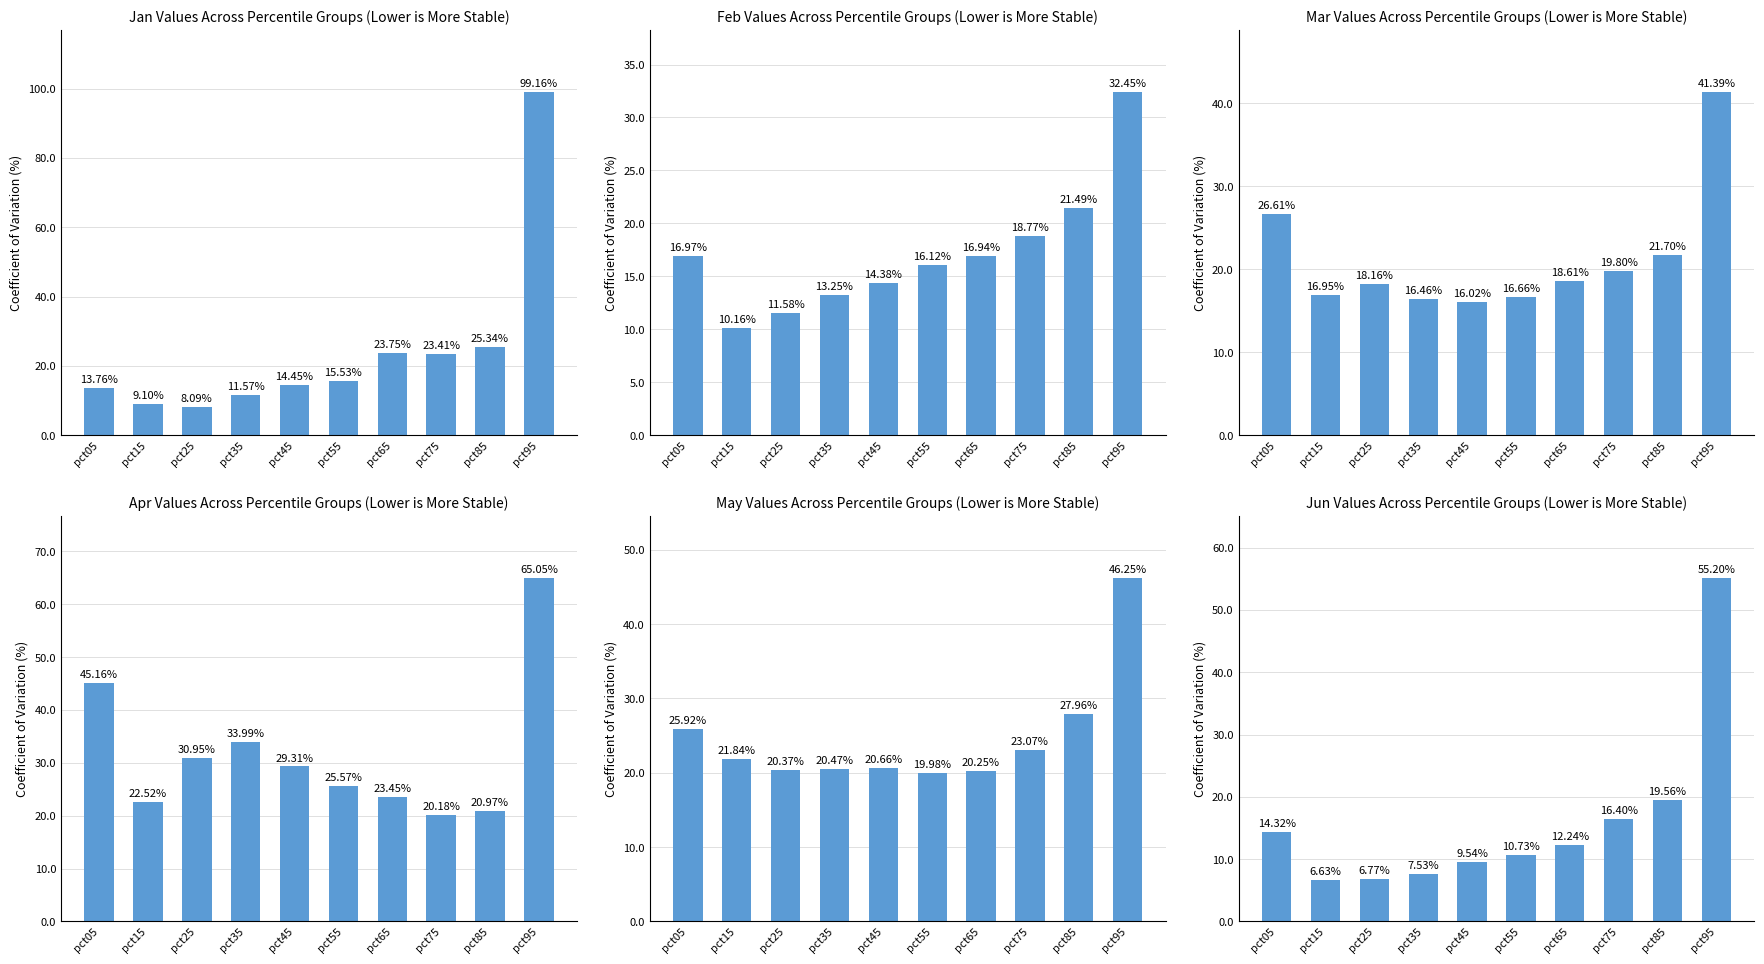

How many May values are between 0 and 1?

10